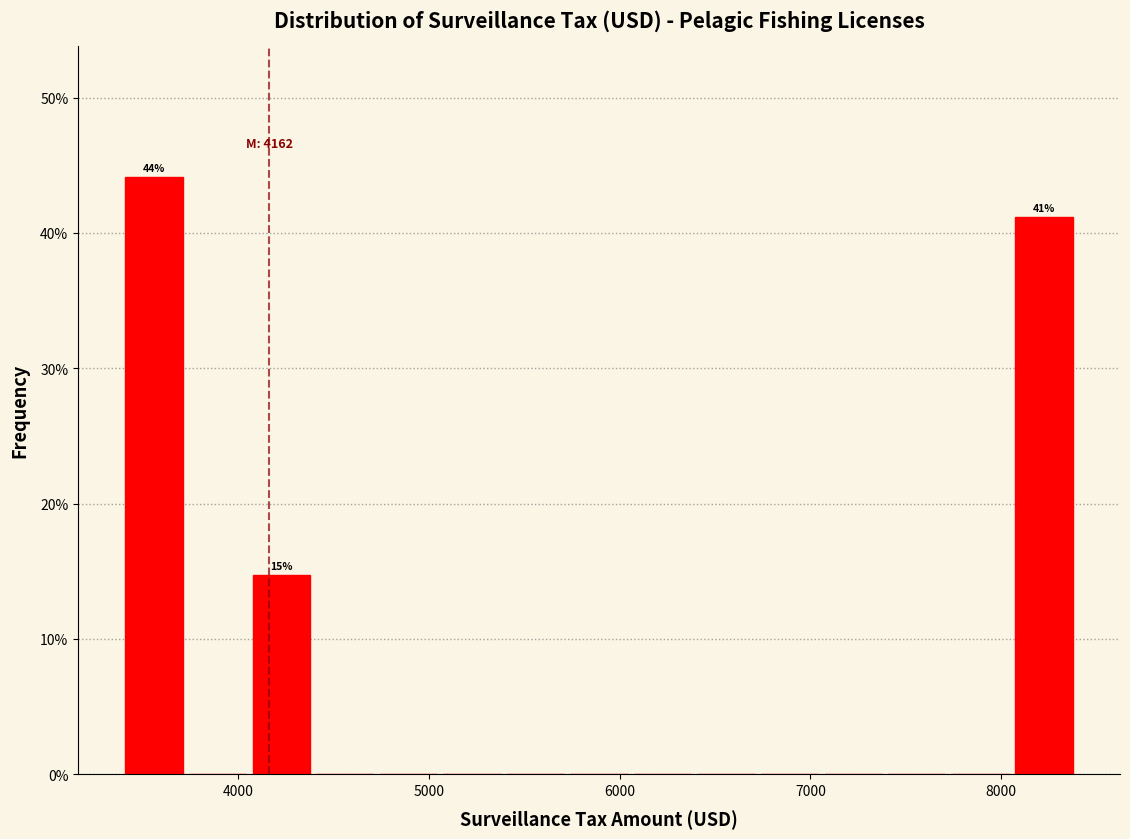

Read against the x-axis, roughly where is the centre of the tallest bar?

3600